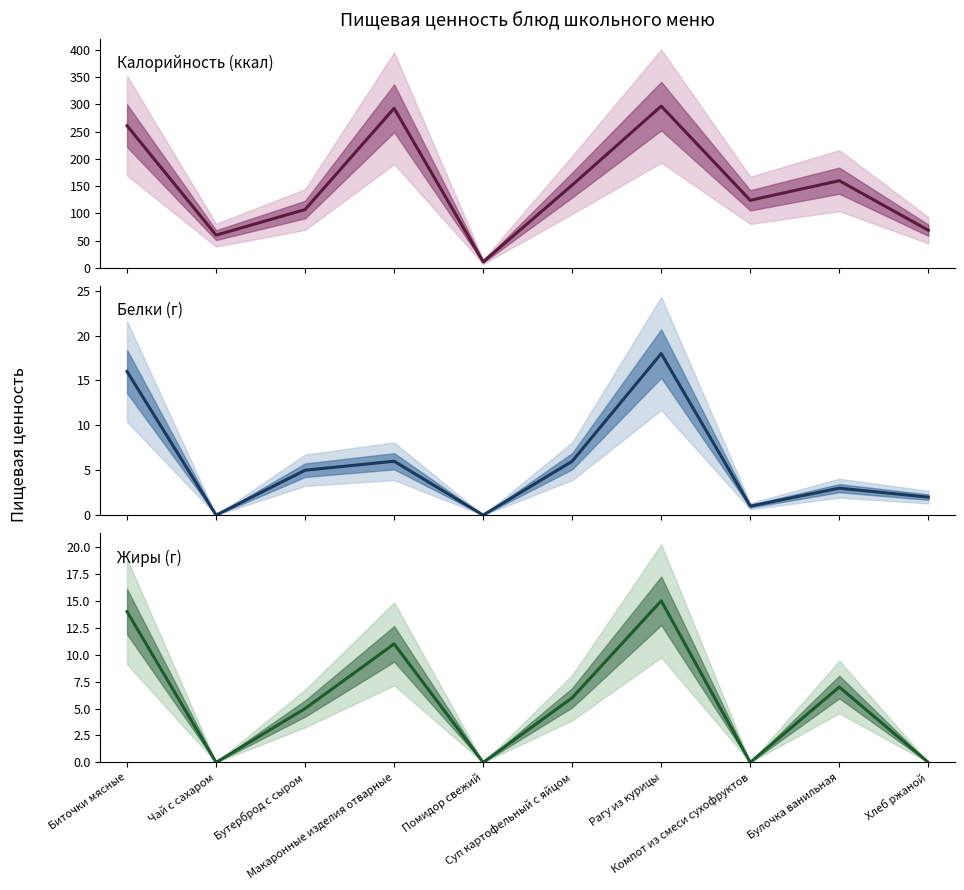

The Белки series shows 7 at Бутерброд с сыром. True or false?

False